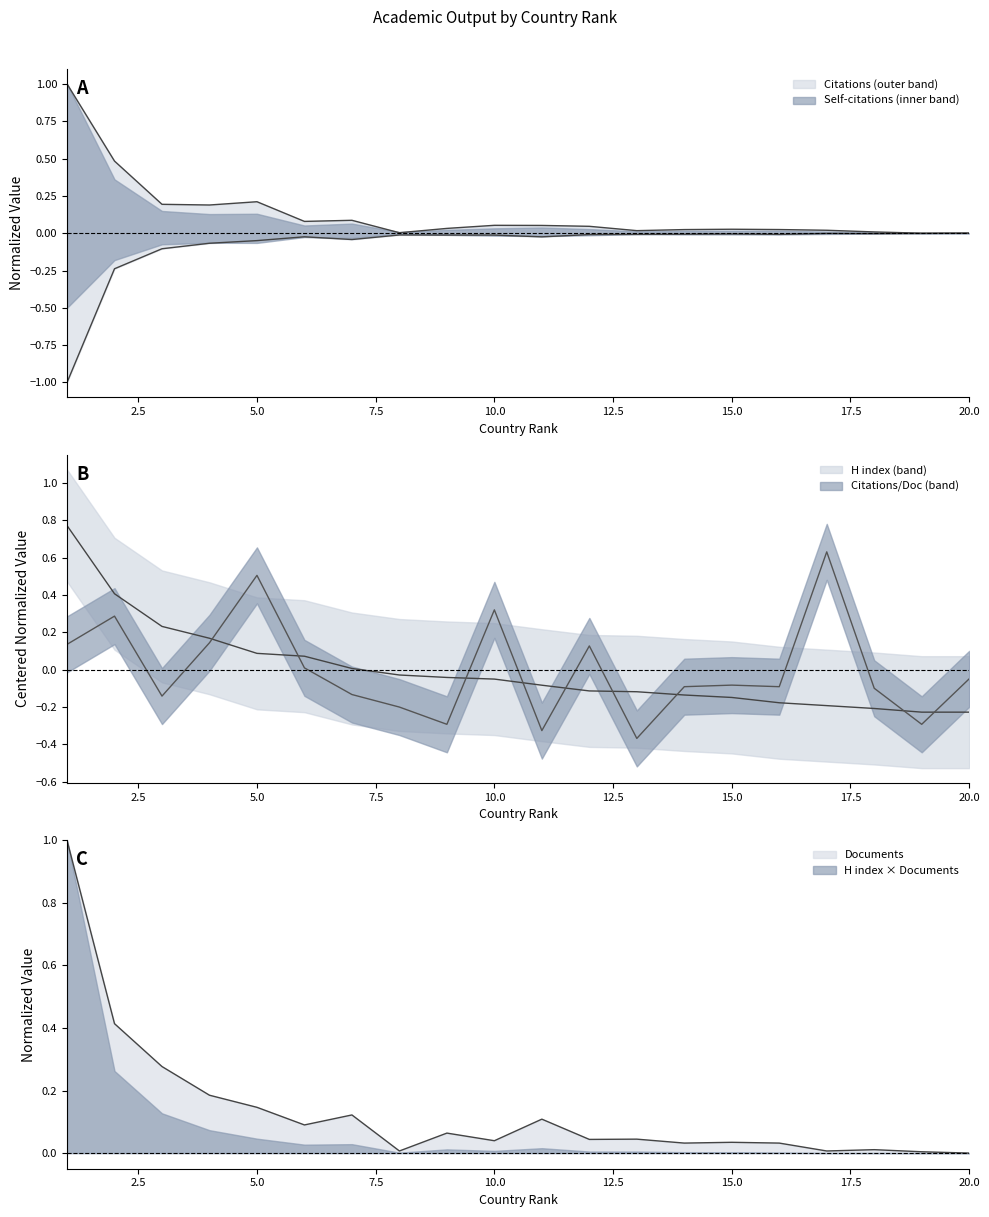

Does the chart have visible grid lines?

No